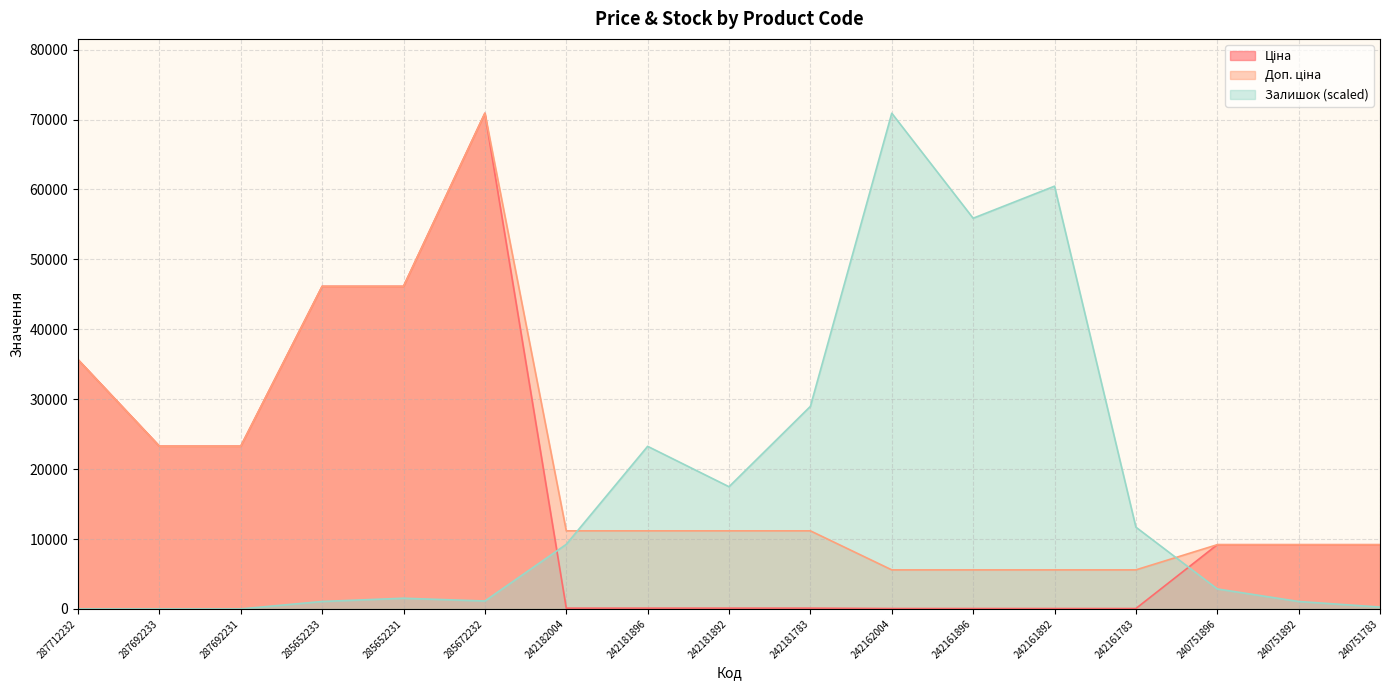

The Доп. ціна series shows 11169.0 at 242182004. True or false?

True